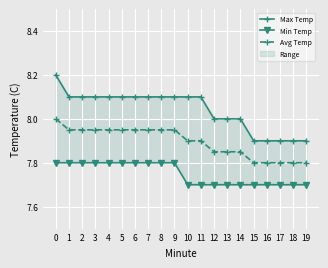

How many categories are shown in the chart?

20